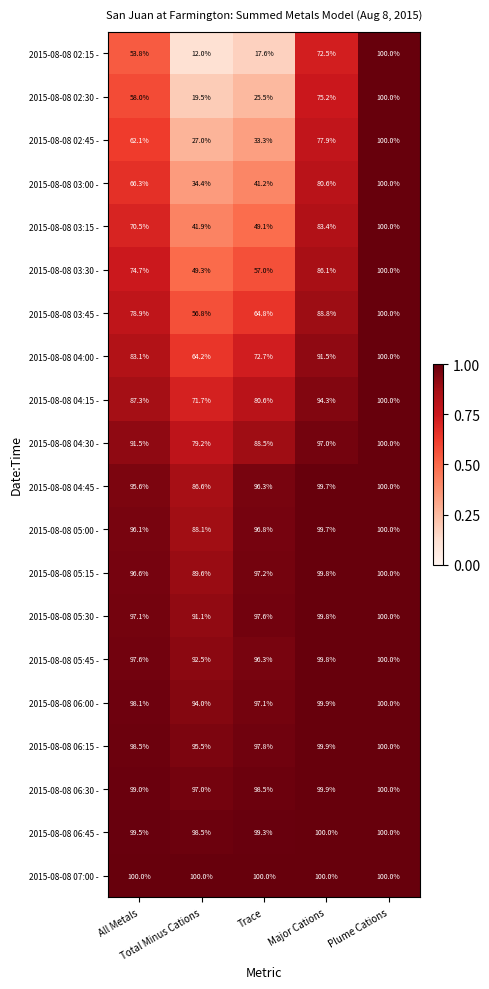

Which label corresponds to the smallest value in the chart?

Total Minus Cations